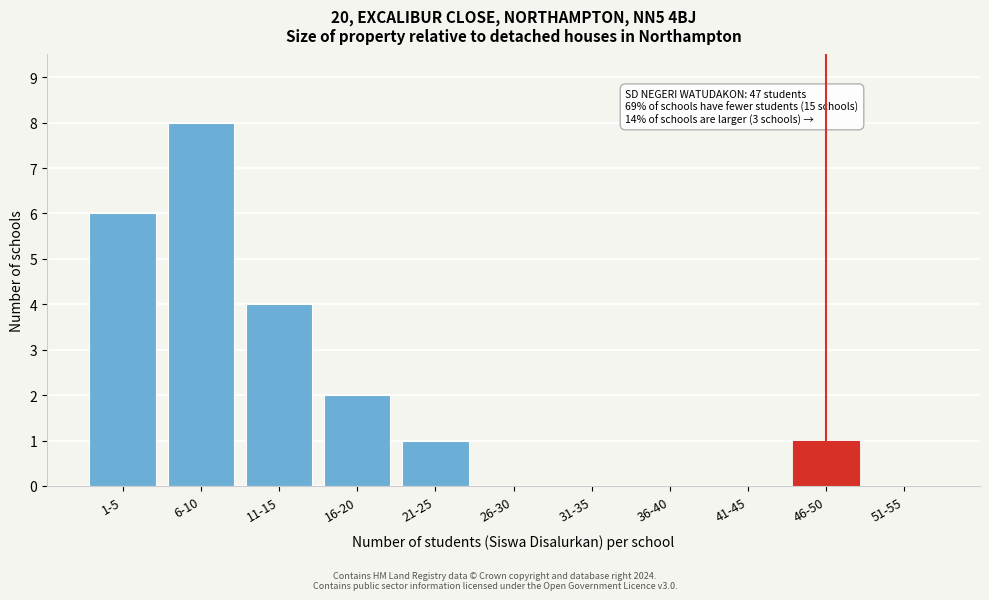

Reading left to right, list all the values displayed in this chart.

1-5=6	6-10=8	11-15=4	16-20=2	21-25=1	26-30=0	31-35=0	36-40=0	41-45=0	46-50=1	51-55=0